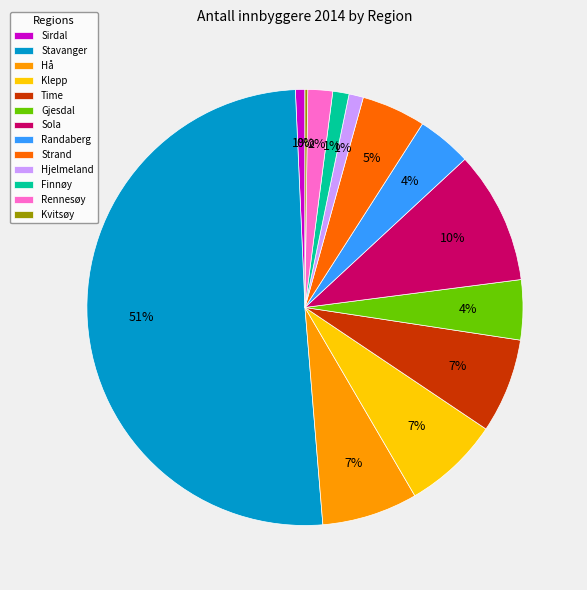

Which slice represents more than half of the pie?

Stavanger